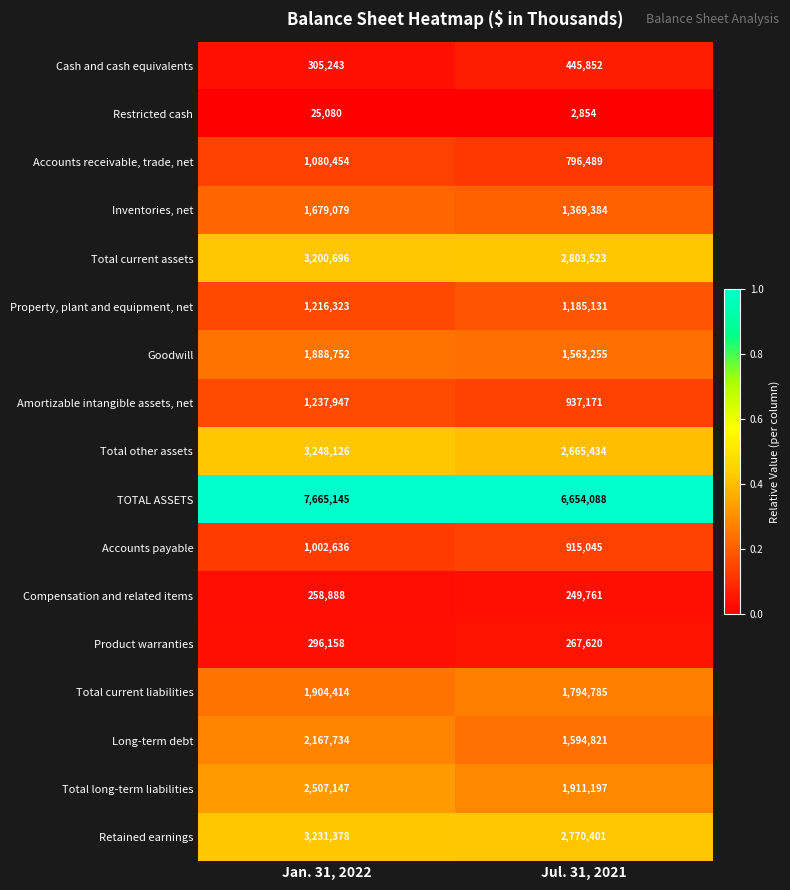

What is the sum of all Product warranties values?

563778